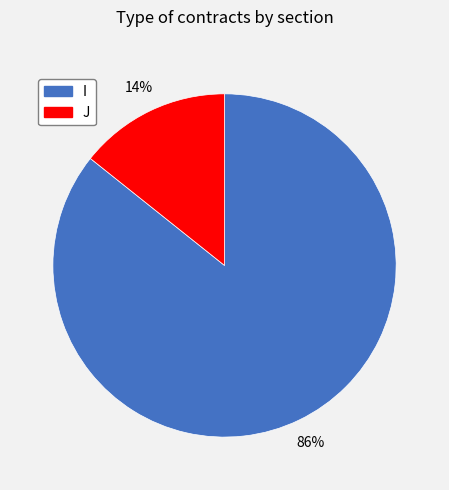

Rank the categories by value from highest to lowest.

I, J